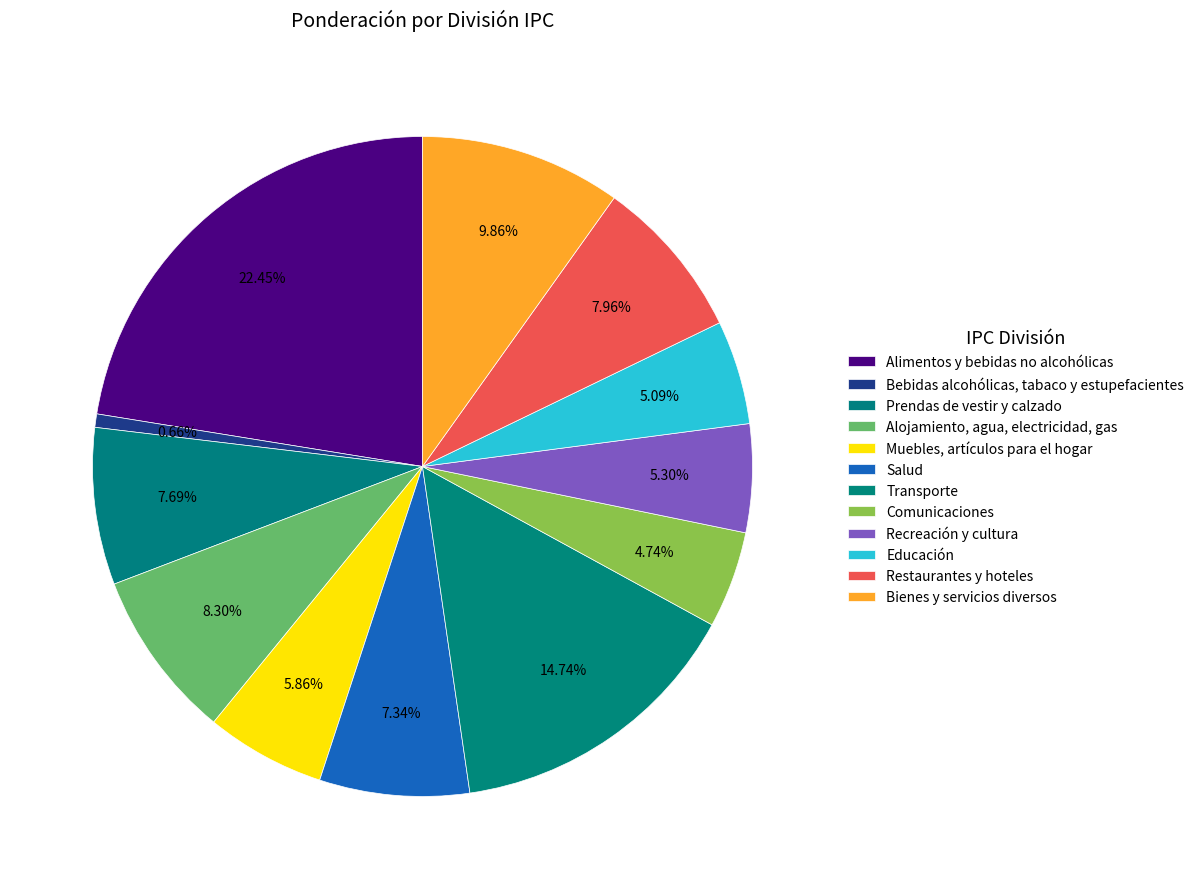

Which slice is the largest?

Alimentos y bebidas no alcohólicas